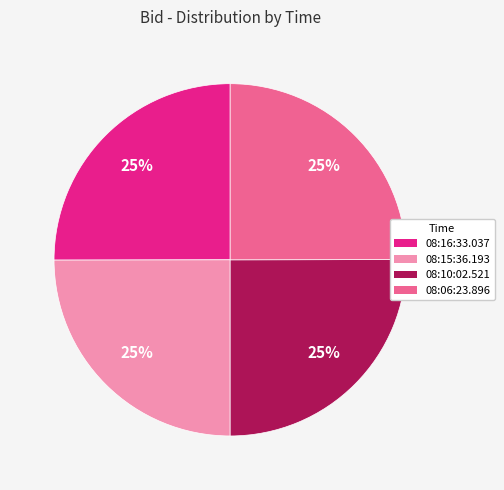

To the nearest percent, what is the combined percentage of 08:10:02.521 and 08:15:36.193?

50%